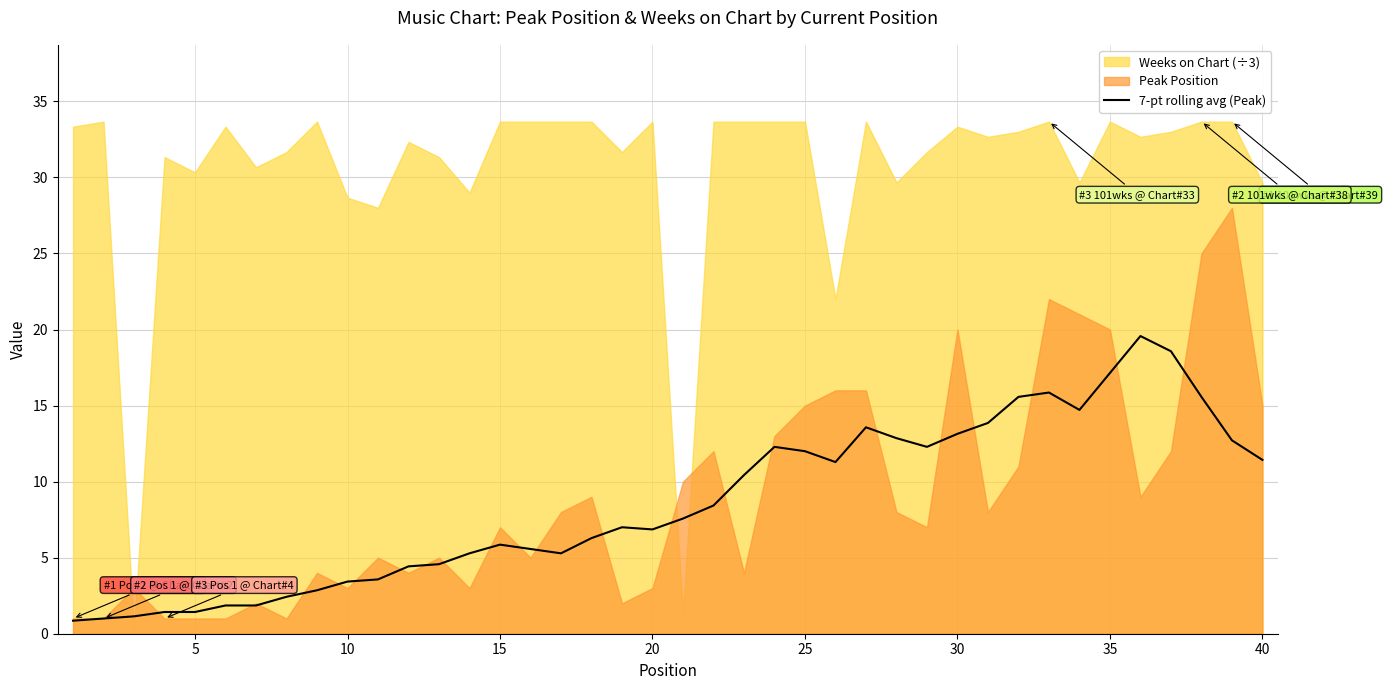

What is the maximum value for 7-pt rolling avg (Peak)?

19.6